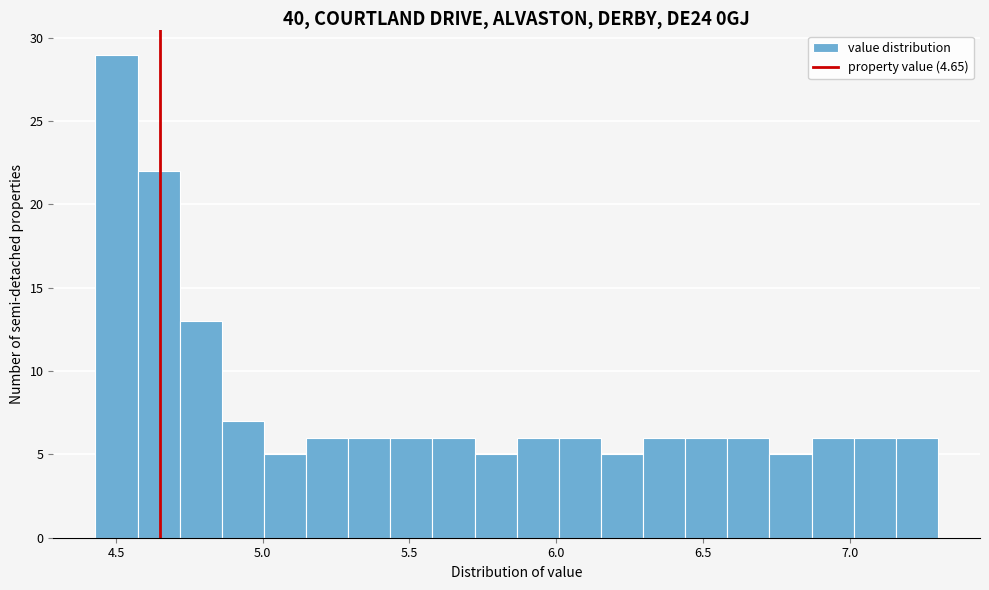

Read against the x-axis, roughly where is the centre of the tallest bar?

4.50